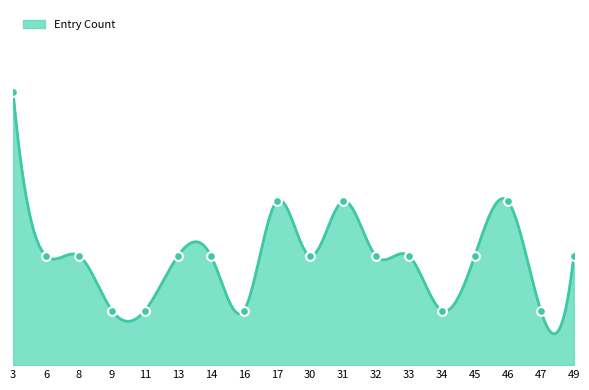

Between 30 and 45, which is larger?

30